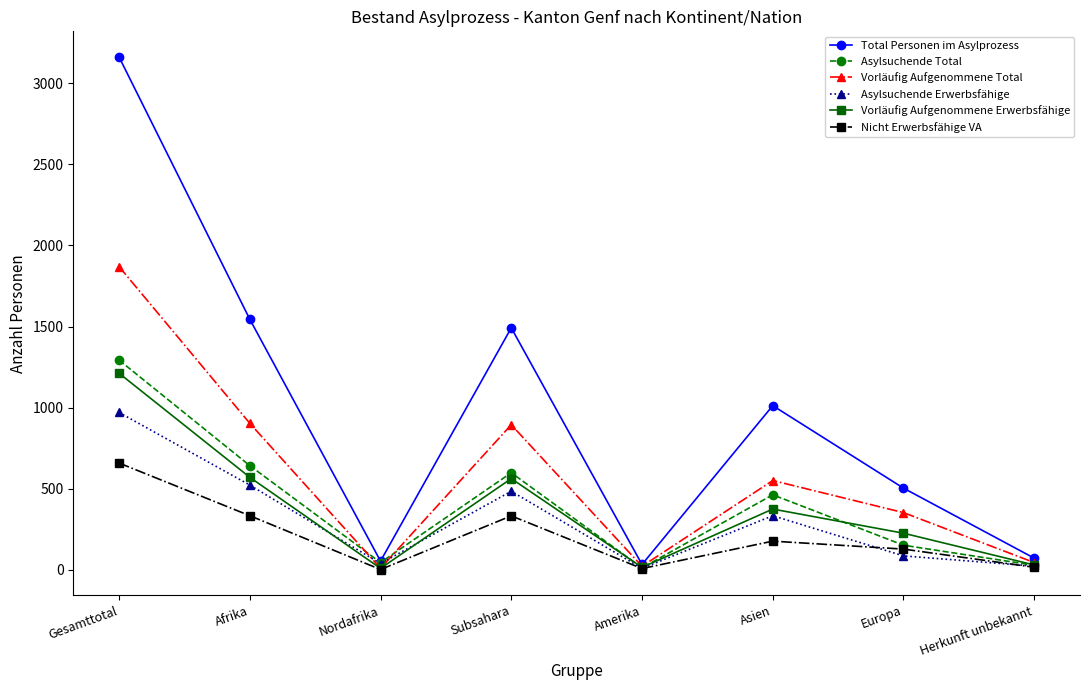

What is the highest value of the Nicht Erwerbsfähige VA series?

658